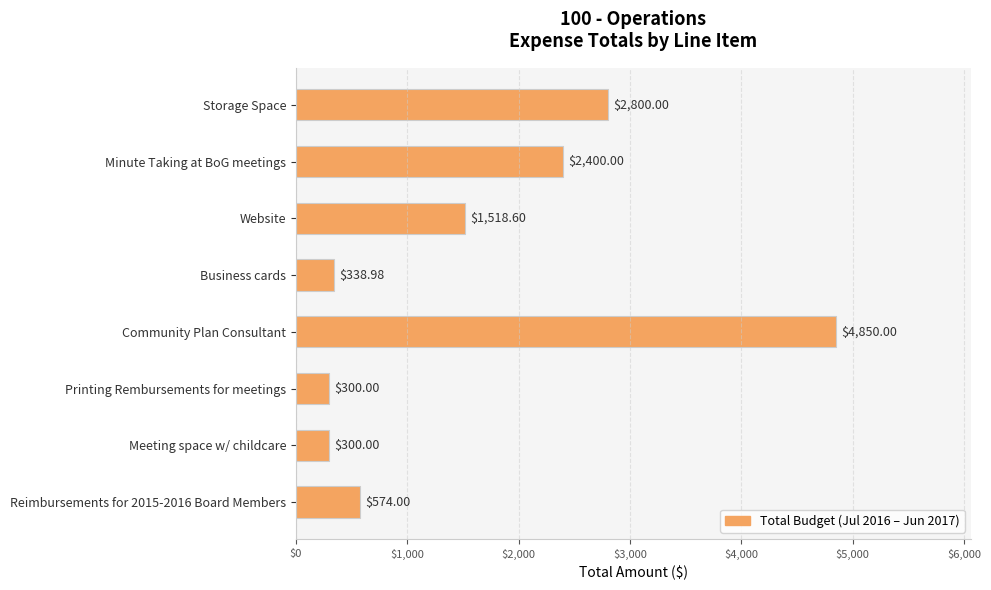

At which label is the value closest to 2575?

Minute Taking at BoG meetings